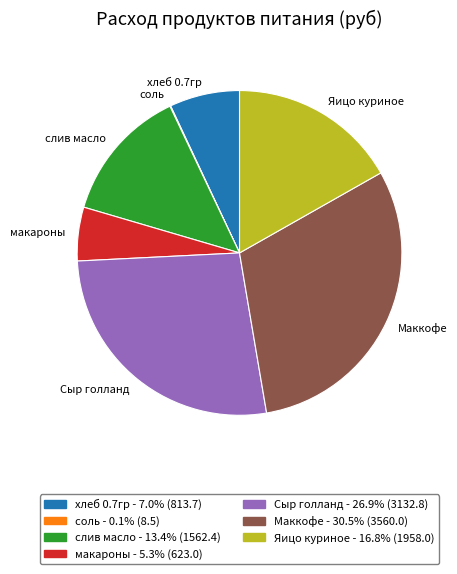

What is the largest slice in the pie chart?

Маккофе